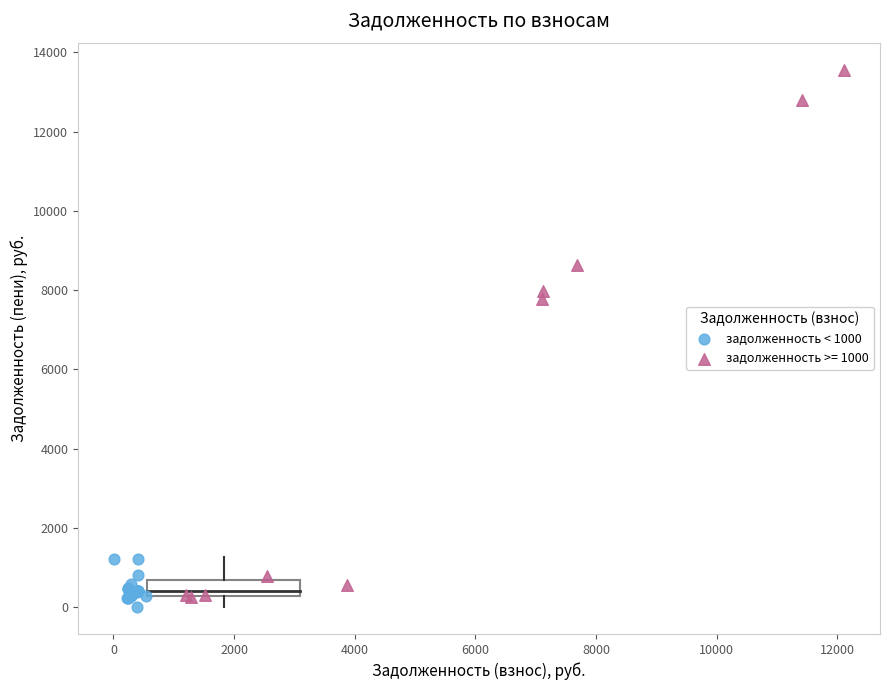

Which series has the widest spread of Y values?

задолженность >= 1000